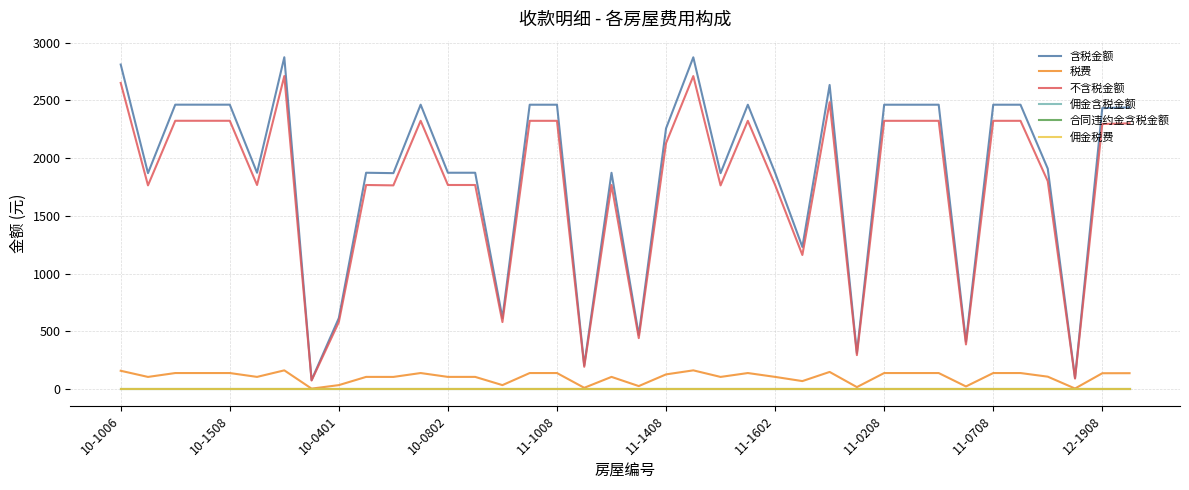

What is the maximum value for 含税金额?

2873.8